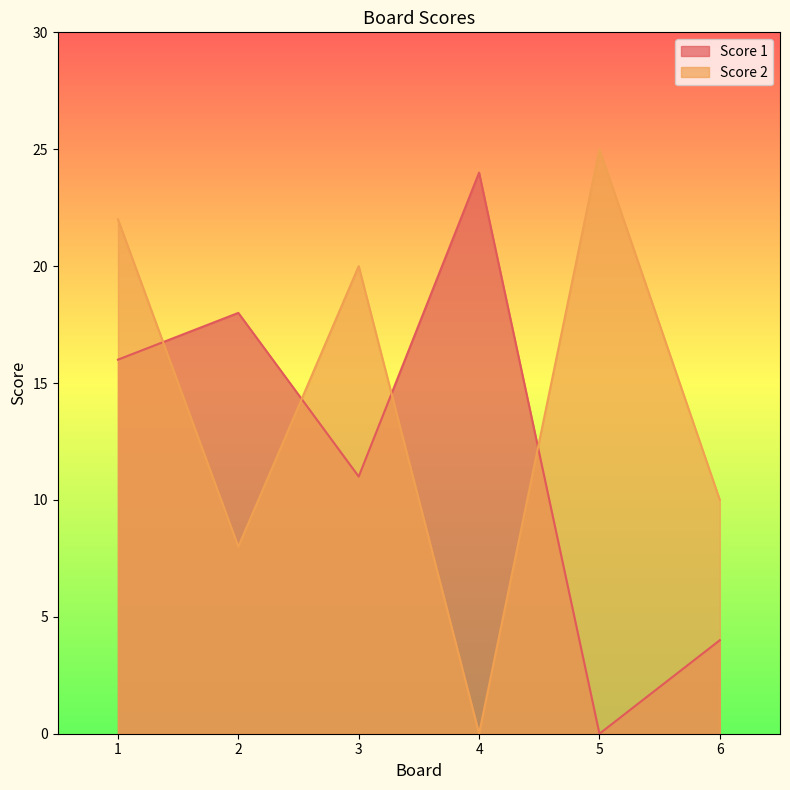

How many values in Score 1 are above zero?

5